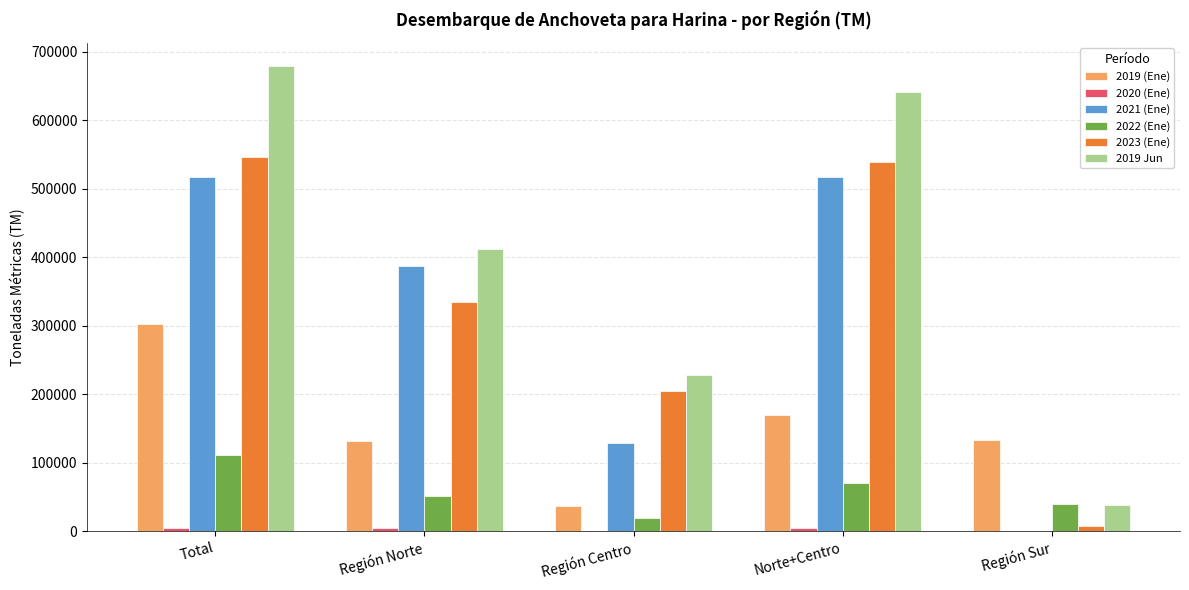

At which label does 2019 Jun reach its peak?

Total